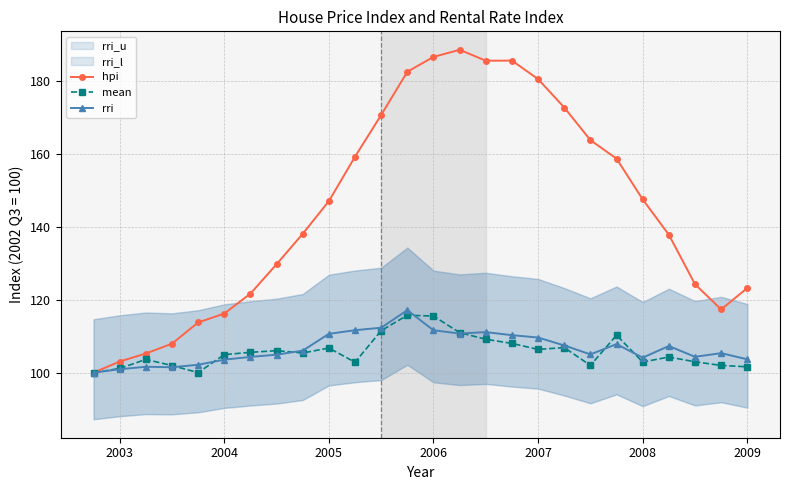

What is the lowest value of the mean series?

100.0